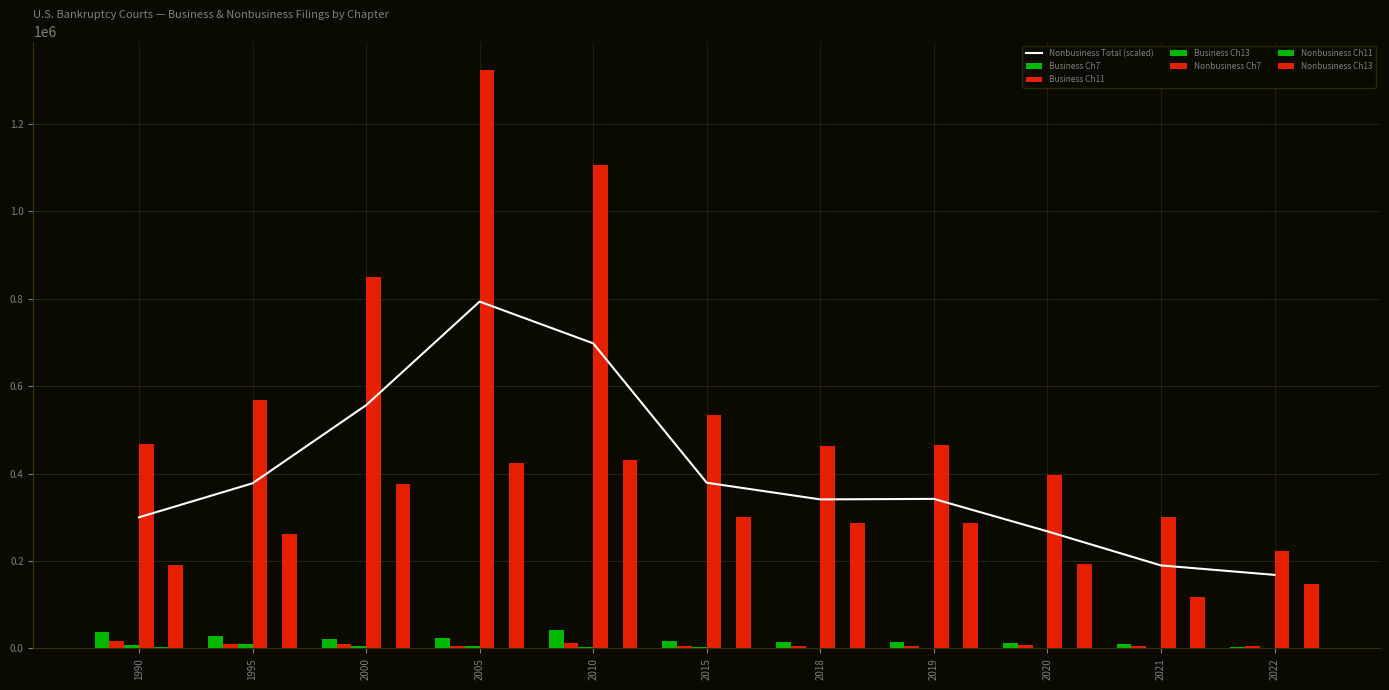

At which category does the chart reach its peak across all series?

2005